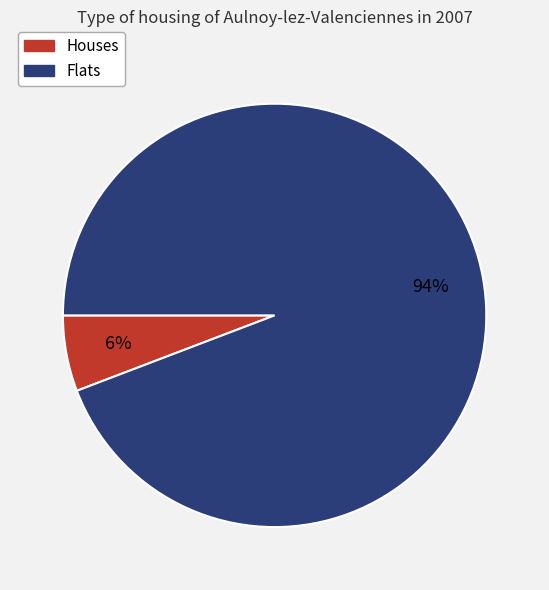

To the nearest percent, what is the difference between the largest and smallest slice percentages?

88%